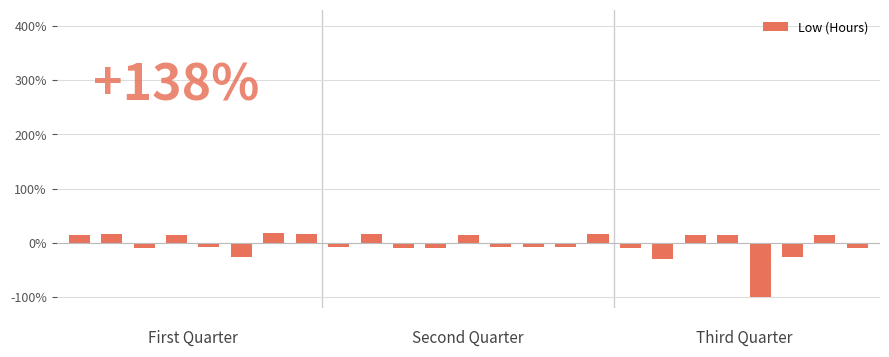

What is the maximum value shown in the chart?

17.8